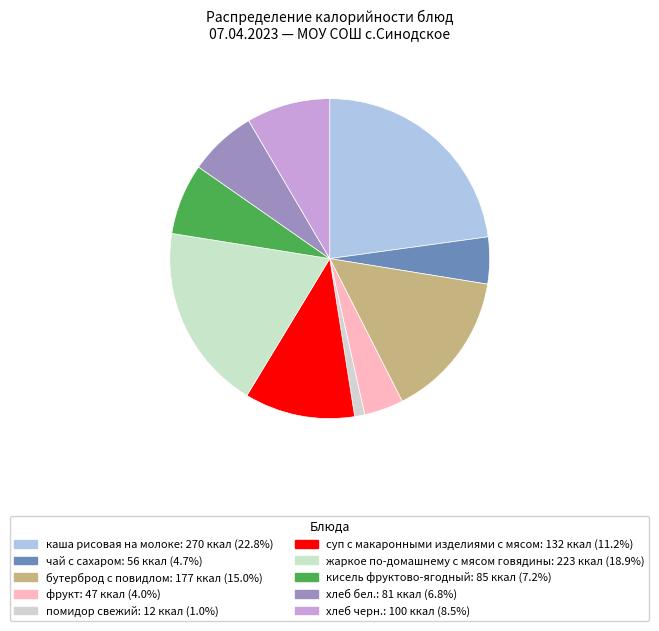

What is the change in value from кисель фруктово-ягодный to хлеб черн.?

+15